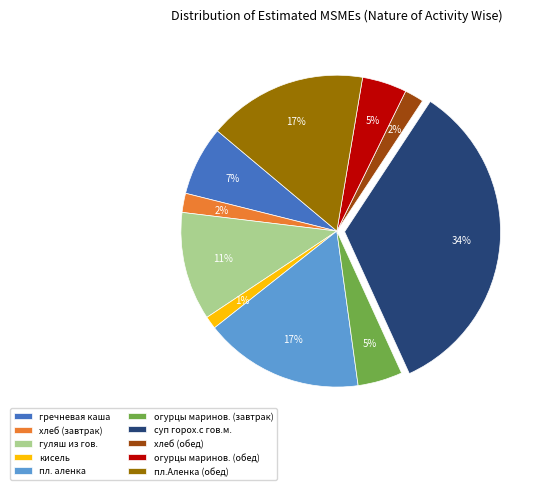

What is the largest slice in the pie chart?

суп горох.с гов.м.